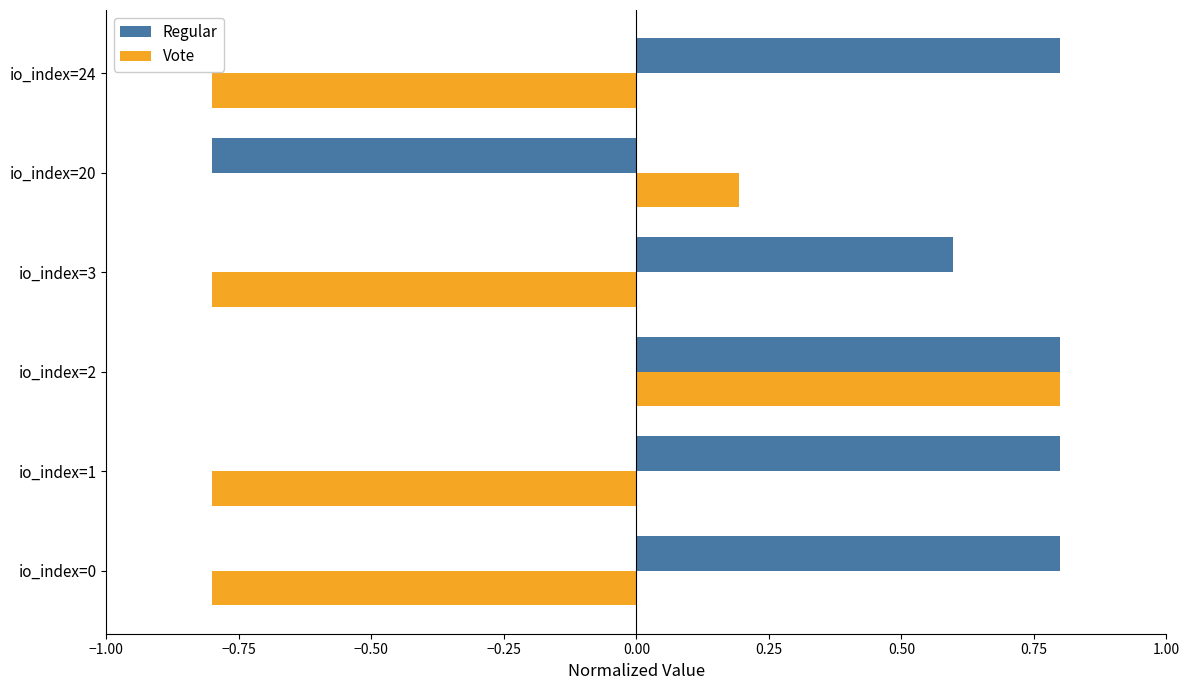

Which series changed the most between io_index=2 and io_index=3?

Vote